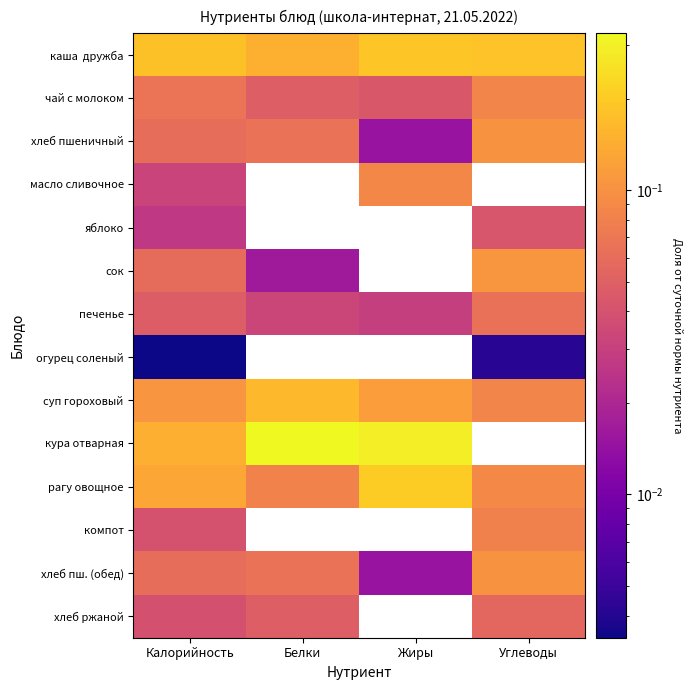

What is the difference between the highest and lowest values at Углеводы?

0.2